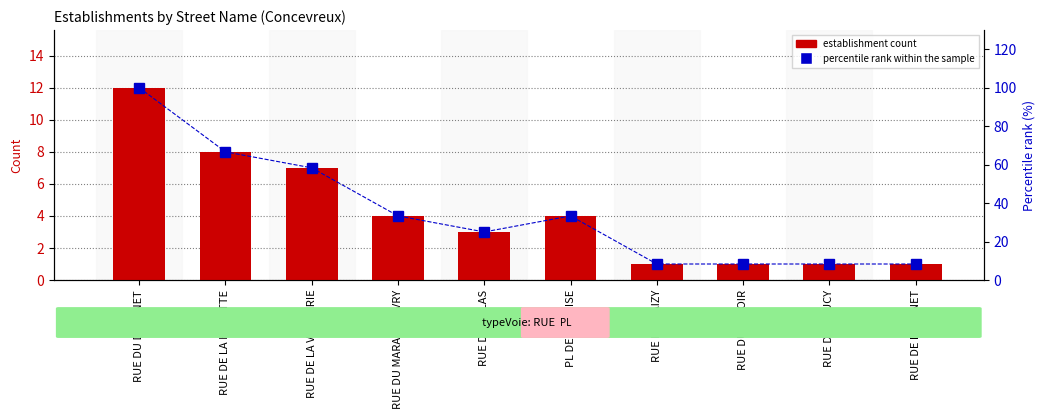

What is the total value across all series at RUE DES LILAS?

28.0